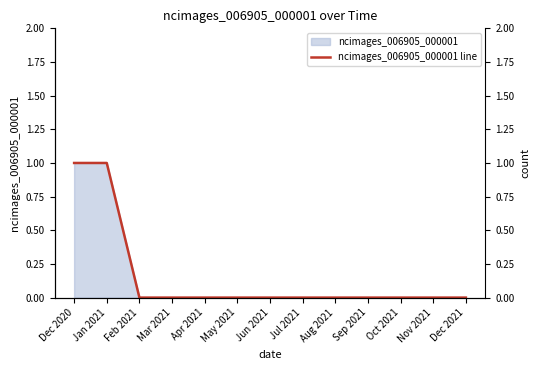

What is the sum of the values at Dec 2020 and Sep 2021?

1